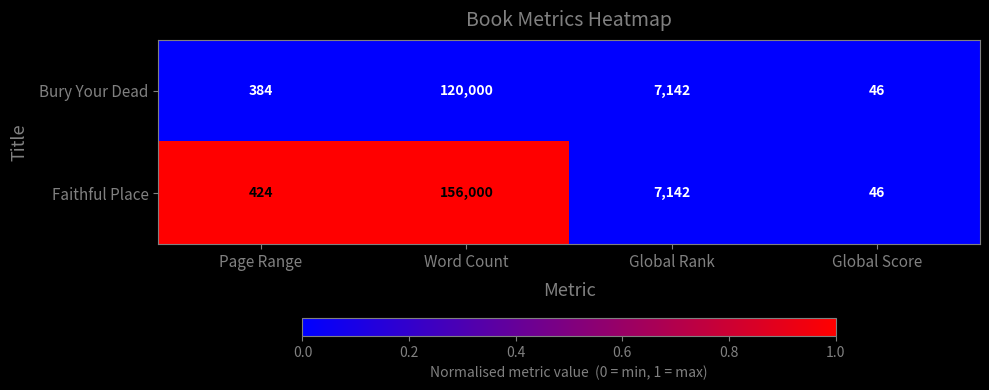

Reading right to left, extract all data points from this chart.

Bury Your Dead: Global Score=46	Global Rank=7142	Word Count=120000	Page Range=384
Faithful Place: Global Score=46	Global Rank=7142	Word Count=156000	Page Range=424